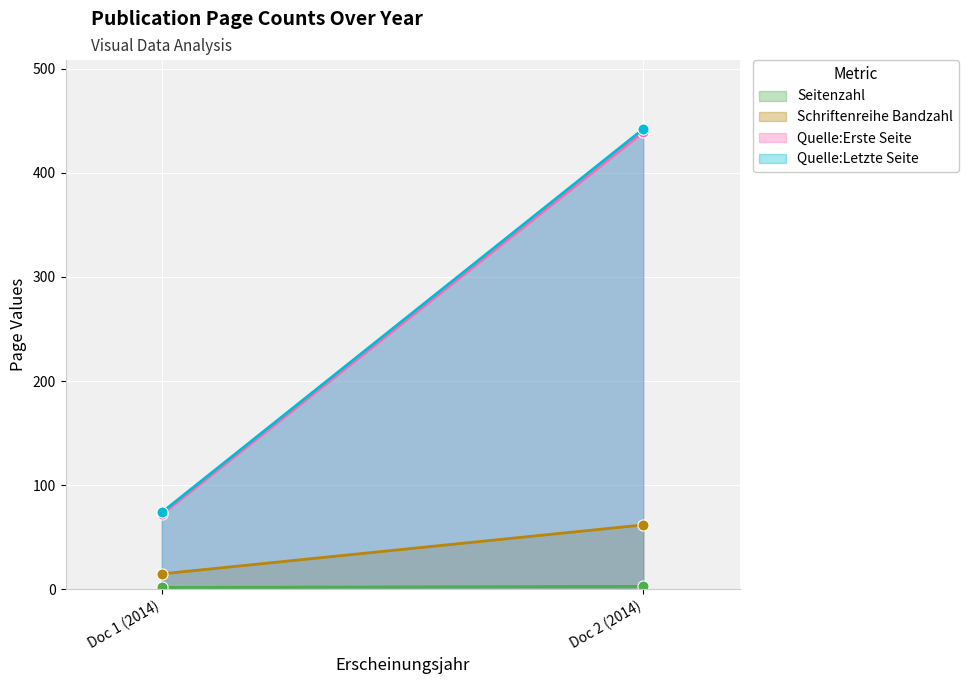

List the labels in order of Quelle:Erste Seite value, largest first.

Doc 2 (2014), Doc 1 (2014)